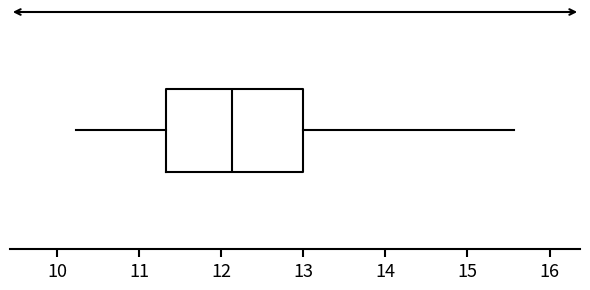

Where is the left edge of the box on the x-axis? The values are not printed on the chart, so give them approximately, as read against the axis.

11.3